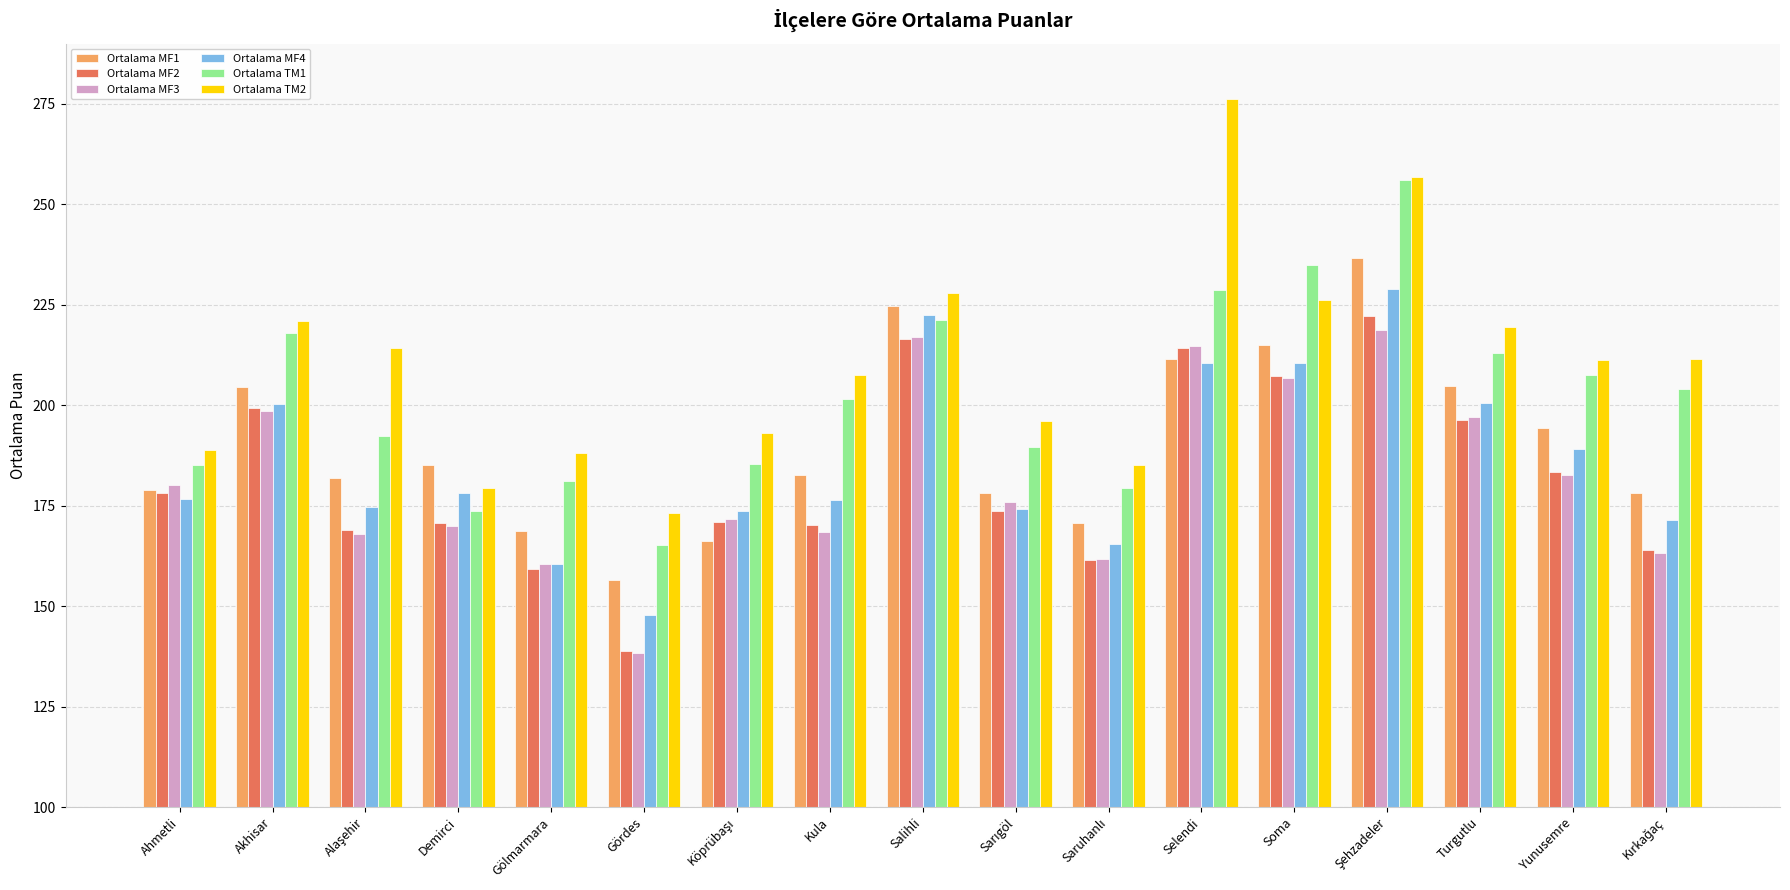

What is the sum of all Ortalama MF1 values?

3238.5